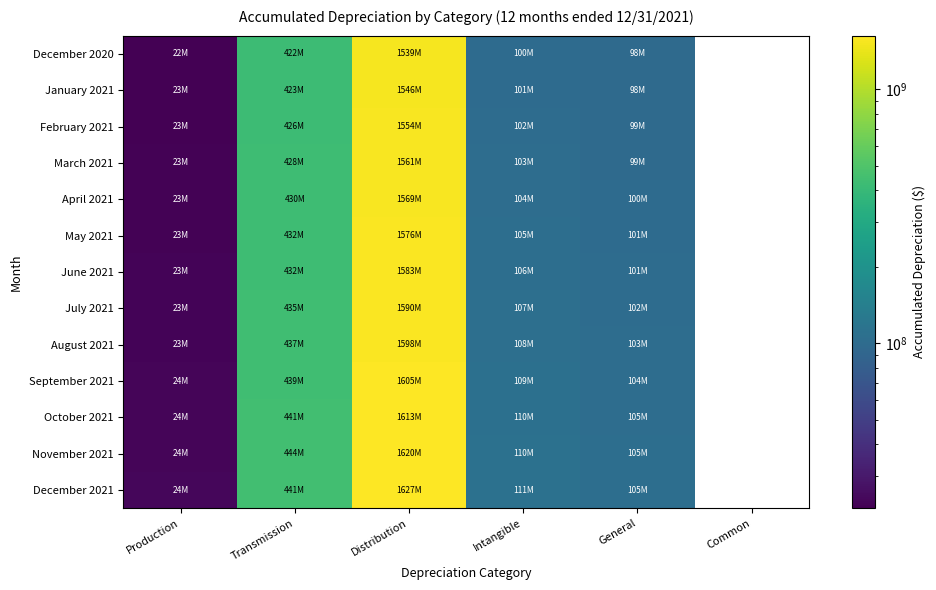

What is the minimum value shown in the chart?

22419272.7